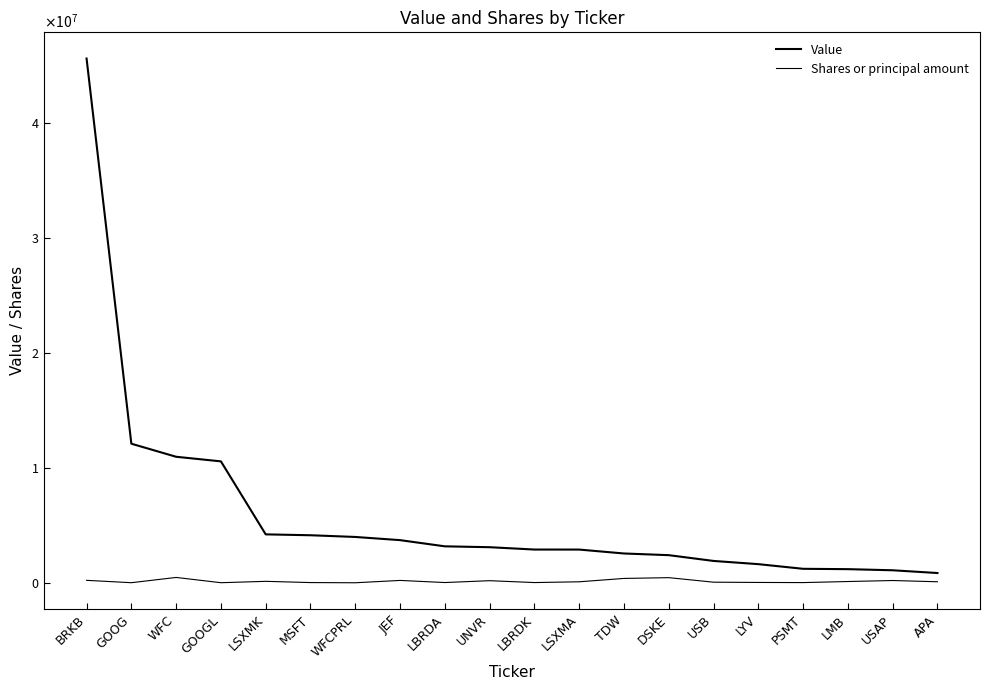

What is the sum of the Value values at GOOG and USAP?

13179000